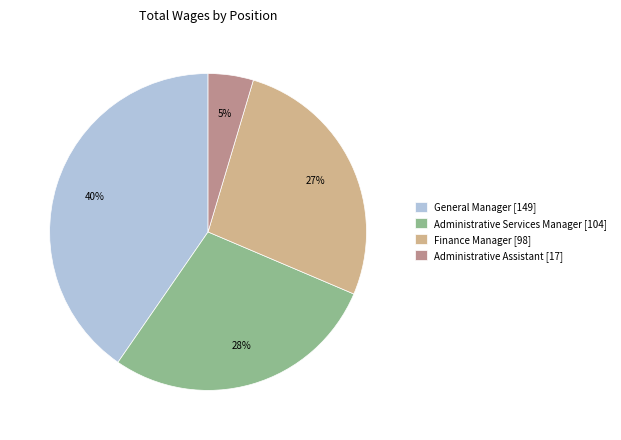

Which category has the biggest portion of the pie?

General Manager